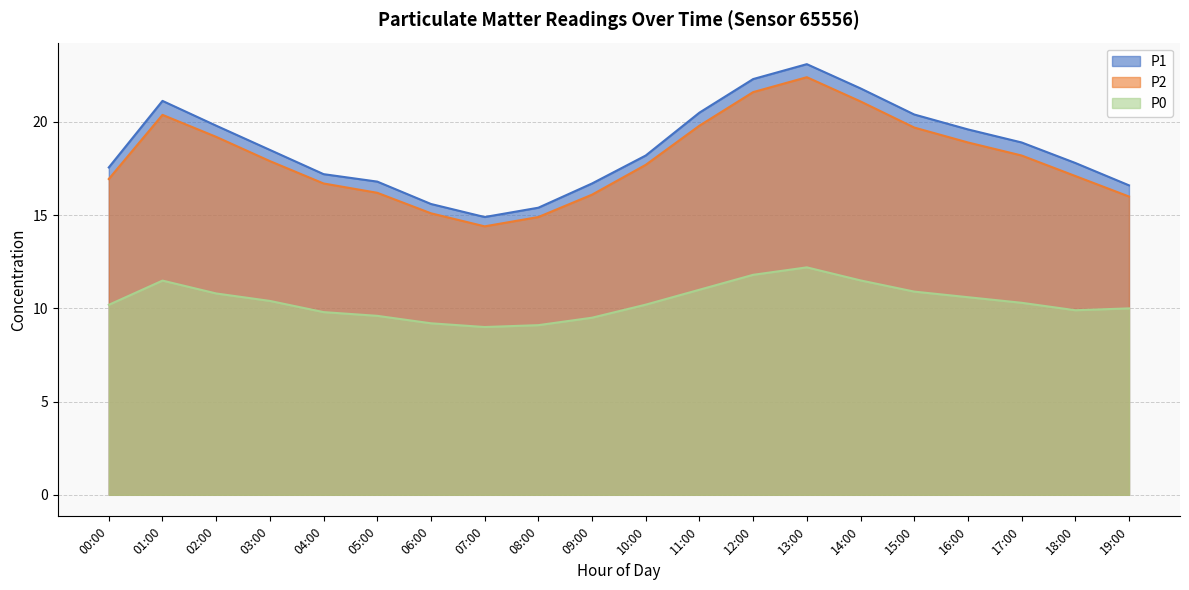

At 10:00, list the series in order from largest to smallest.

P1, P2, P0